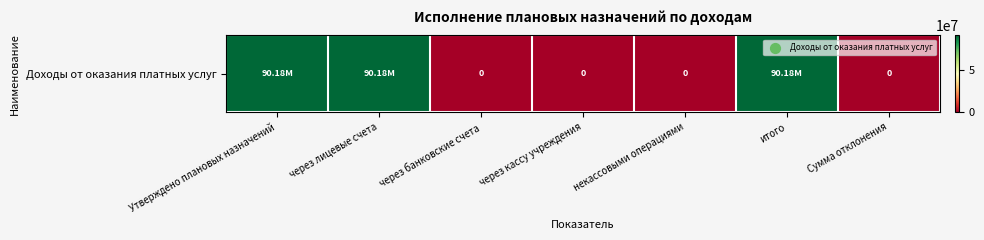

What is the average value?

38647208.0